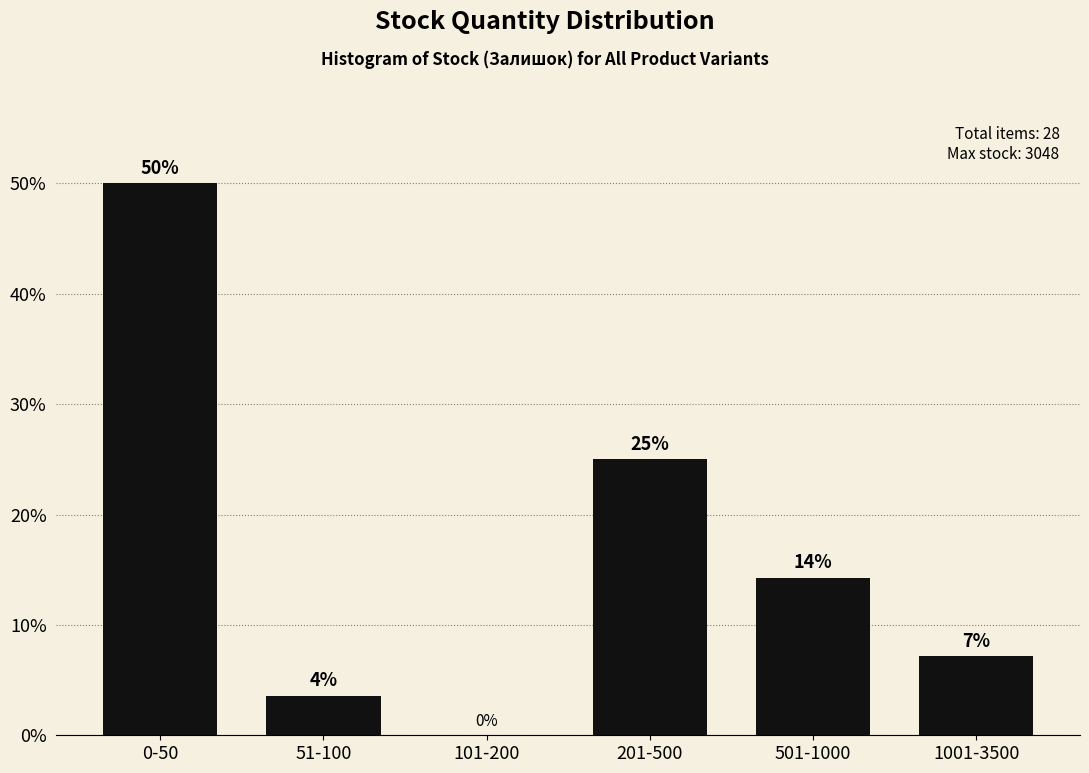

At which category does the chart reach its peak across all series?

0-50